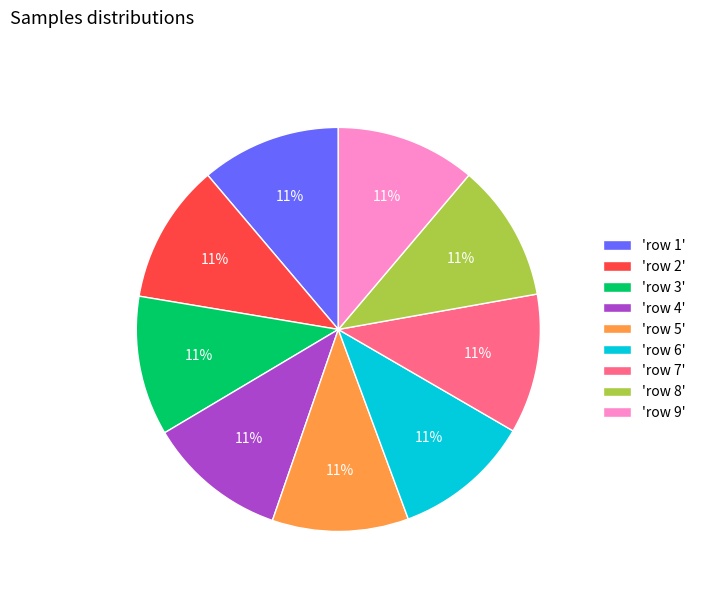

How many slices are in this pie chart?

9